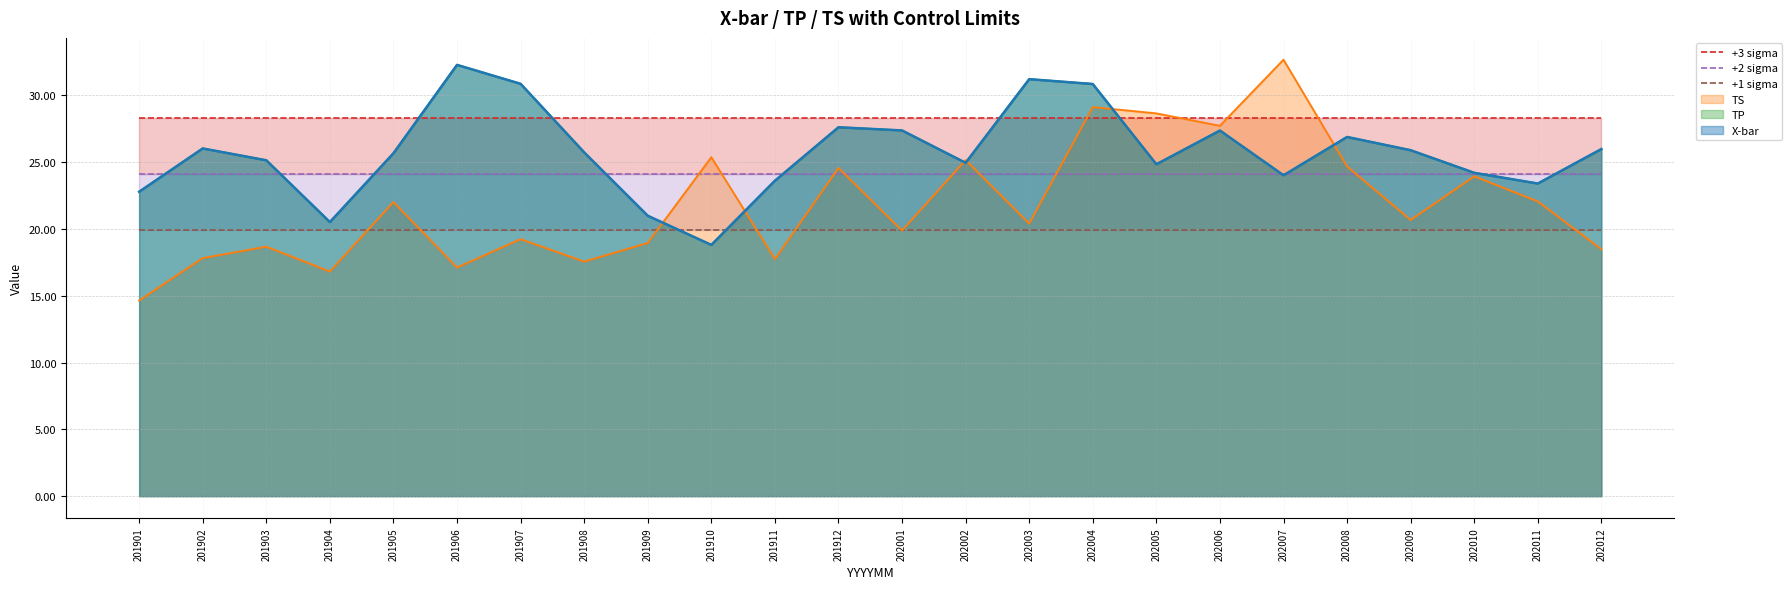

At which category does the chart reach its minimum across all series?

201901